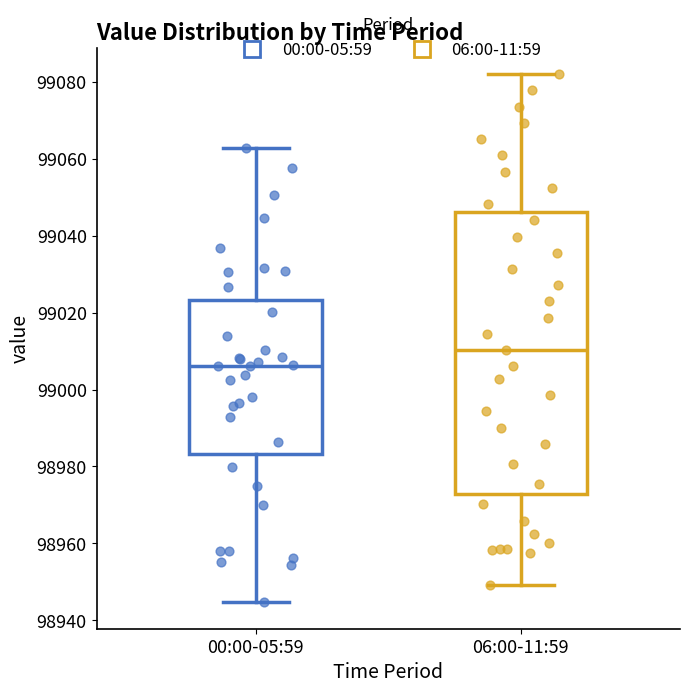

Reading left to right, transcribe this box plot: for each box, give where its median line is, the range the box spans, and where its two whiskers end, as read against the y-axis. The values are not printed on the chart, so give them approximately, as read against the axis.

00:00-05:59: median 99006, box 98984 to 99024, whiskers 98944 to 99062
06:00-11:59: median 99010, box 98972 to 99046, whiskers 98950 to 99082